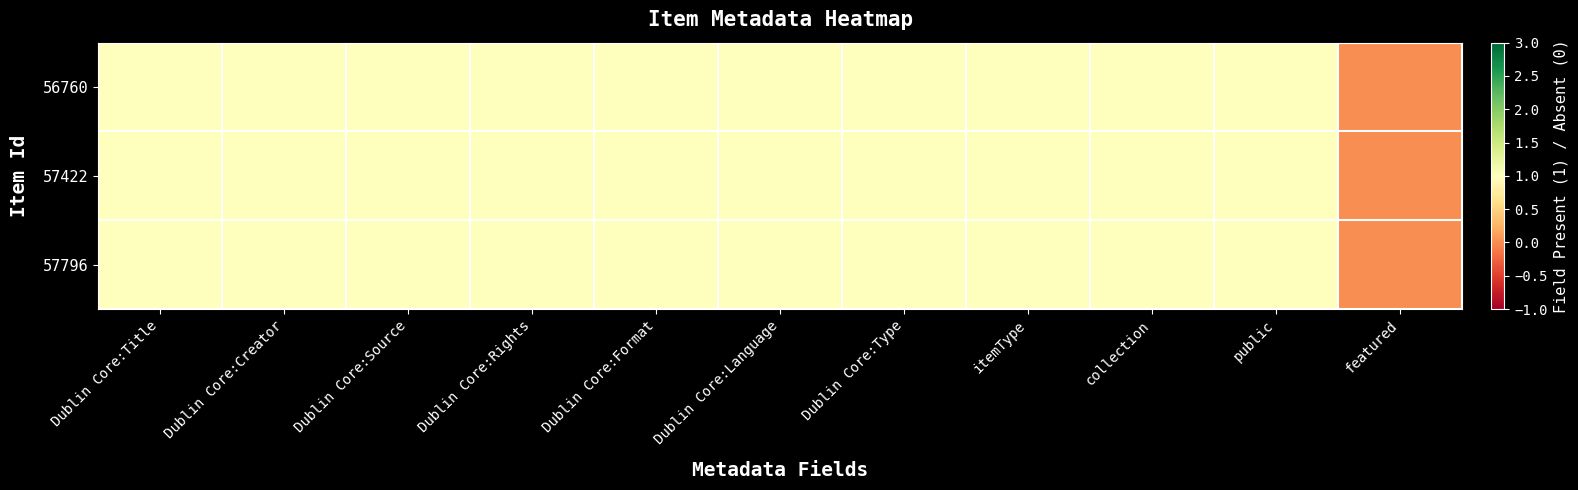

At which category is the sum across all series the highest?

Dublin Core:Title